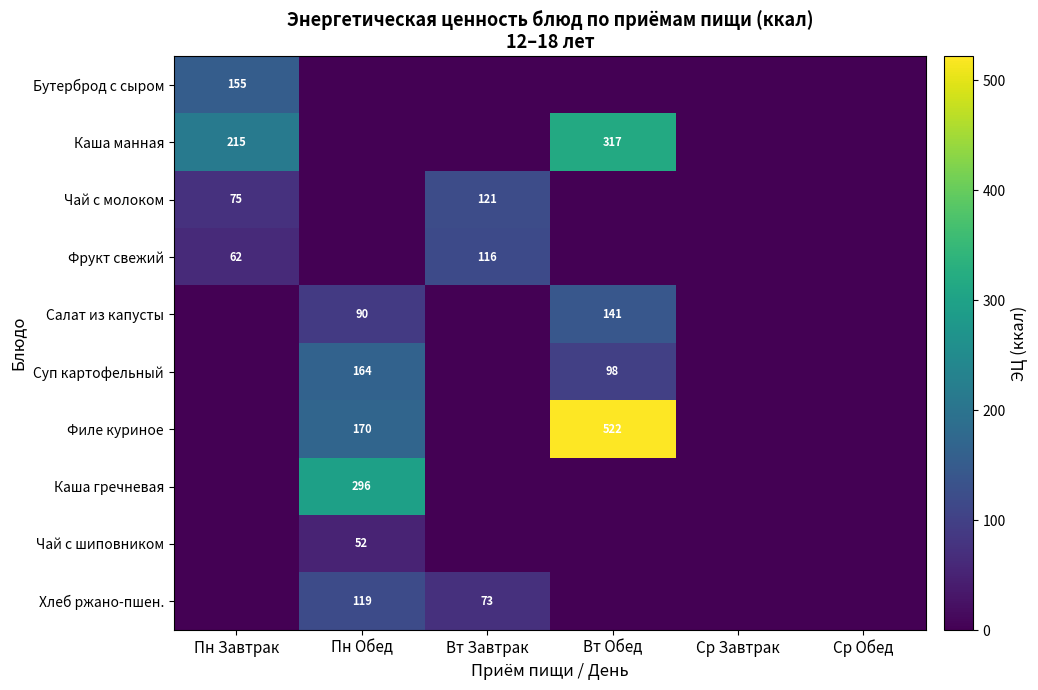

The Суп картофельный series shows 59 at Вт Обед. True or false?

False